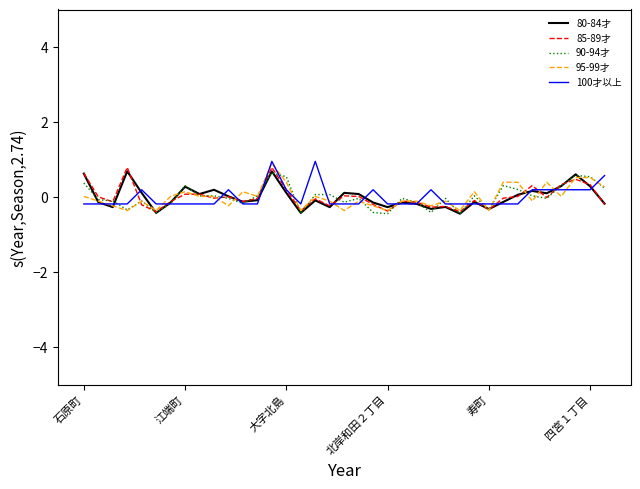

What is the greatest value displayed?

1.0